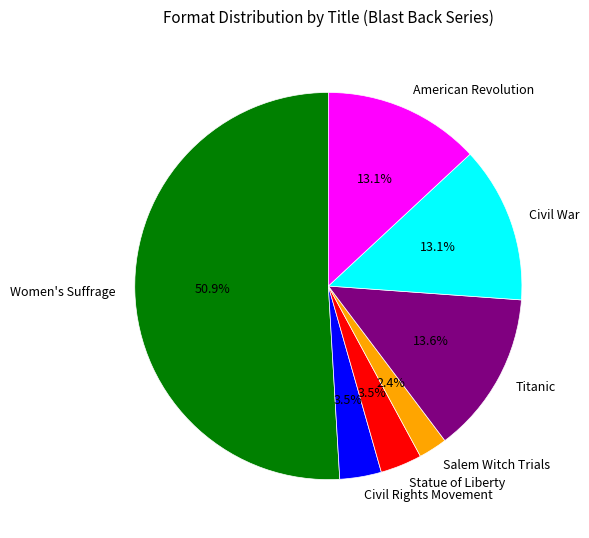

True or false: Titanic accounts for 22% of the total.

False